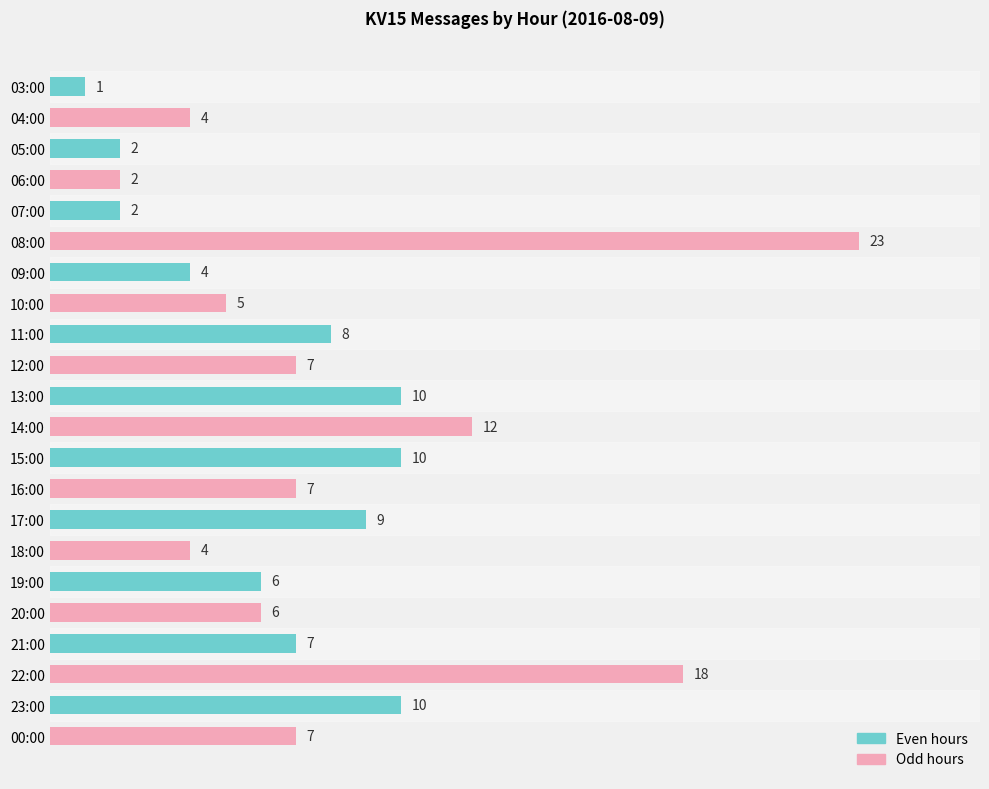

Reading top to bottom, what are all the values shown in this chart?

1	4	2	2	2	23	4	5	8	7	10	12	10	7	9	4	6	6	7	18	10	7